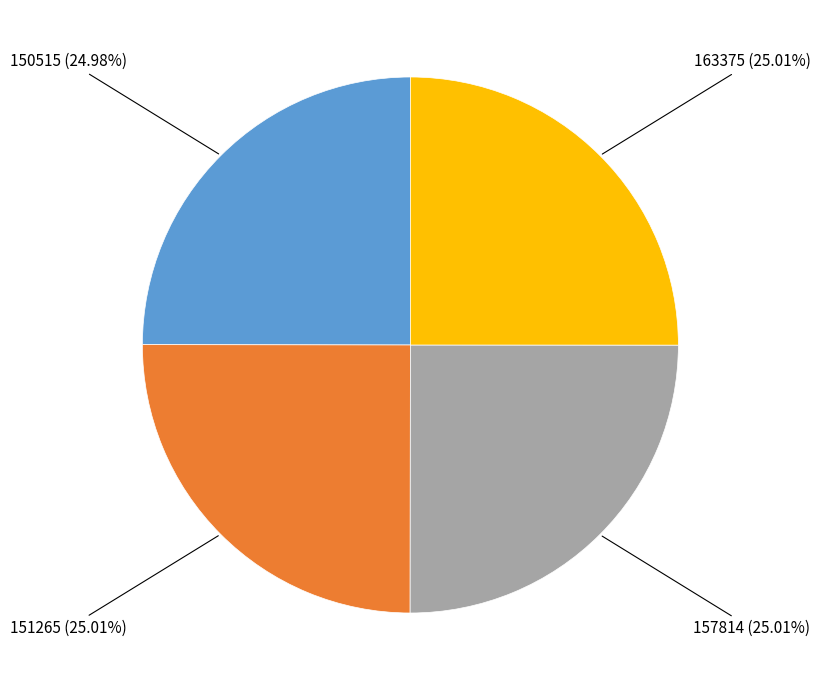

Is there any slice that represents more than half of the pie?

No